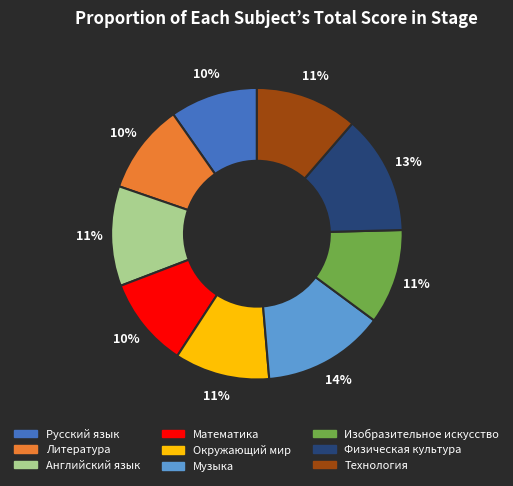

Do Русский язык and Изобразительное искусство together represent more than half of the pie?

No